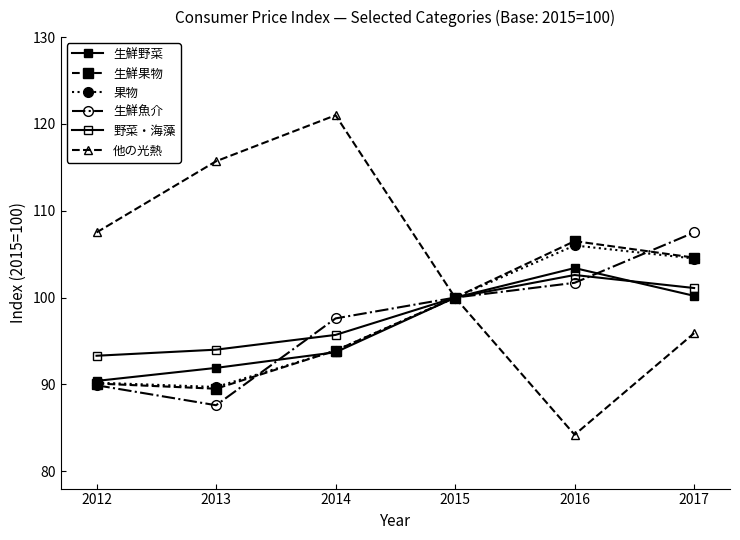

At how many categories does at least one series exceed 92?

6